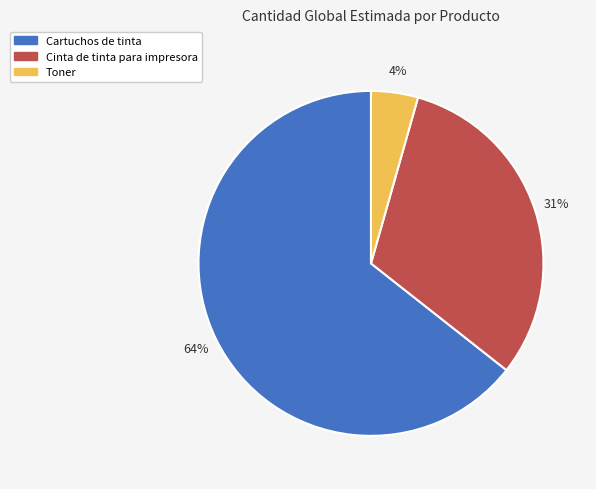

Combined, do Cartuchos de tinta and Toner account for over 50%?

Yes